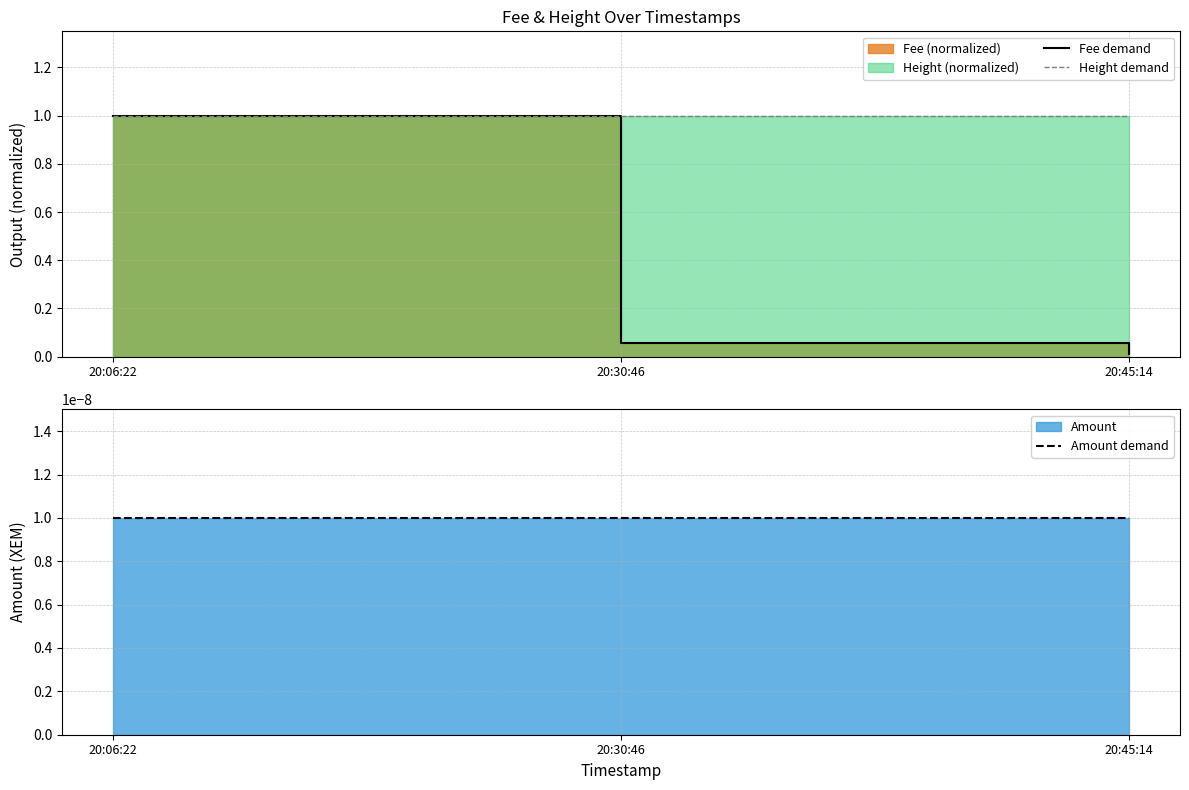

How many categories are shown in the chart?

3